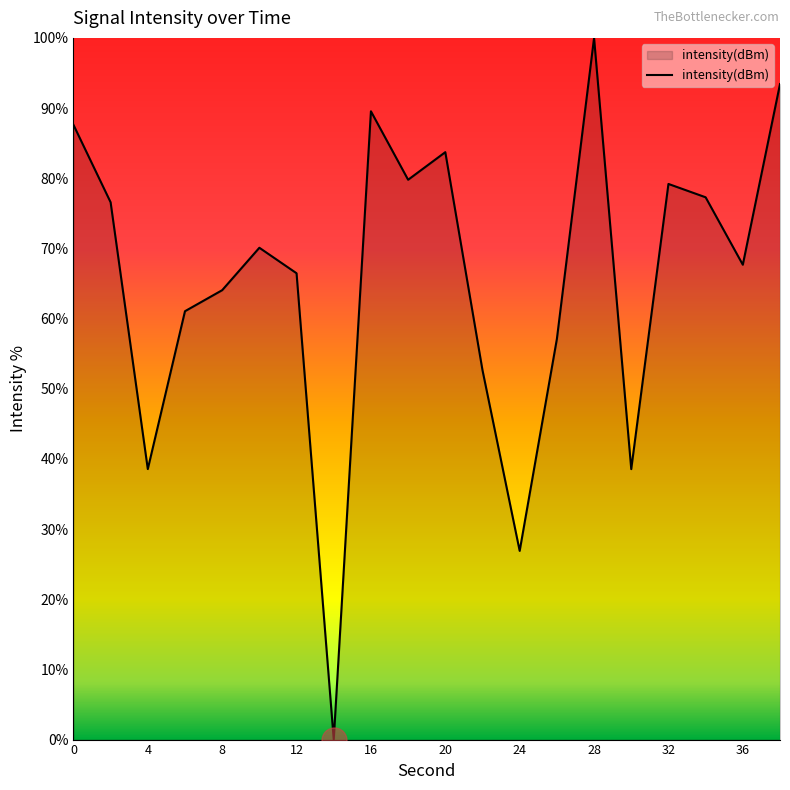

What is the maximum value shown in the chart?

100.0